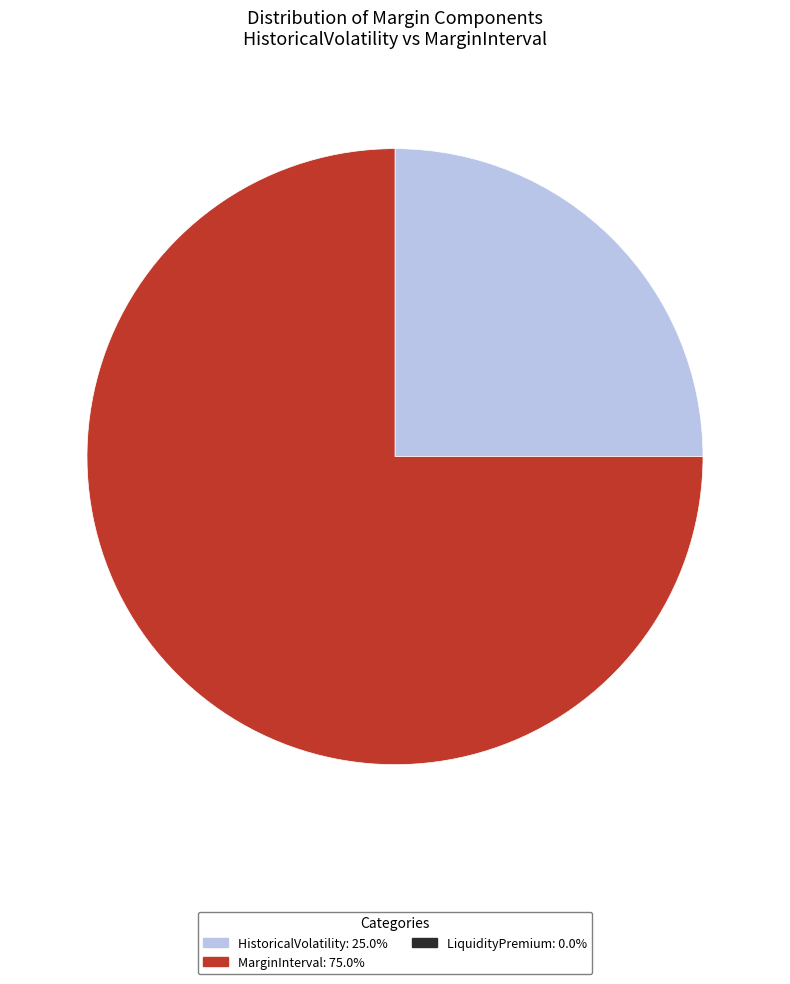

Count the number of slices in the pie.

2